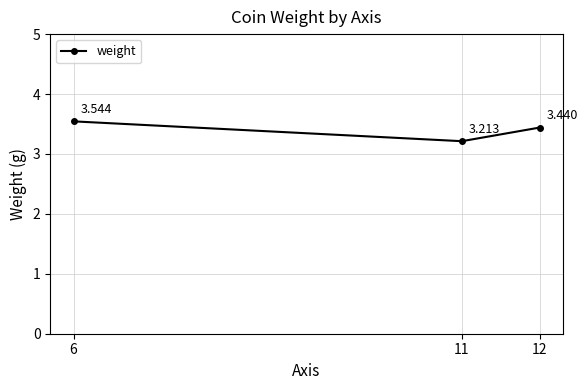

Between 6 and 11, which is larger?

6